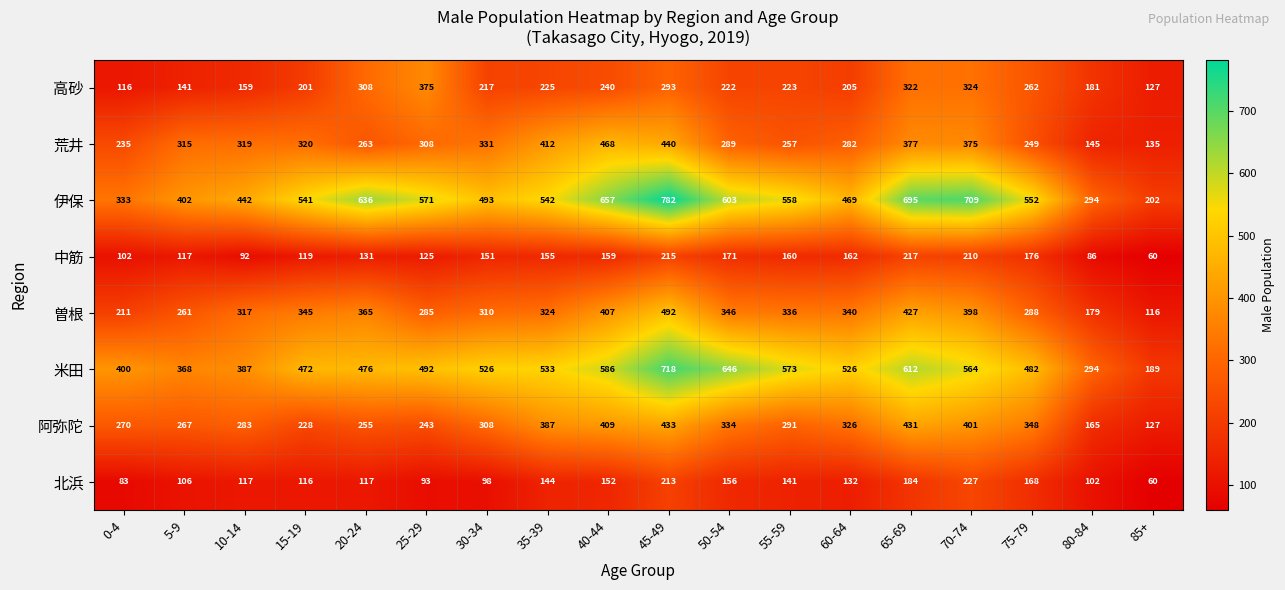

Which series changed the most between 50-54 and 65-69?

高砂